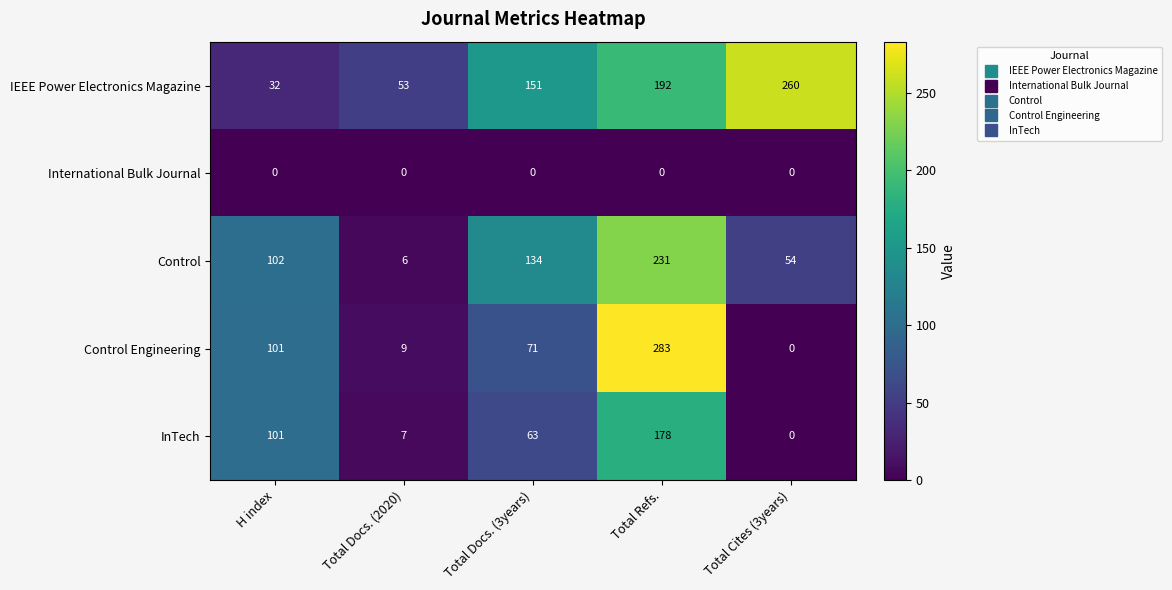

How many categories are shown in the chart?

5